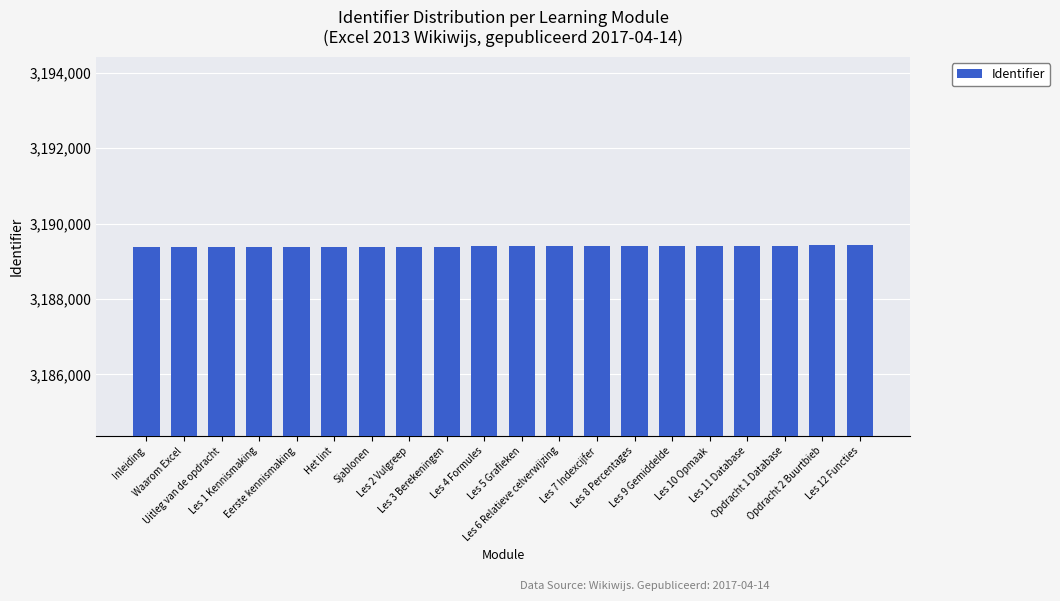

The chart shows a value of 3189403 at Les 7 Indexcijfer. True or false?

True